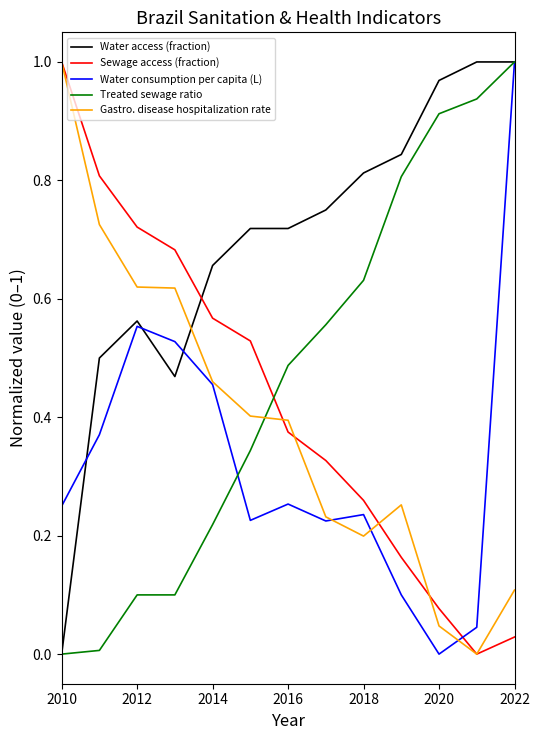

Which series has the largest total across all categories?

Water access (fraction)